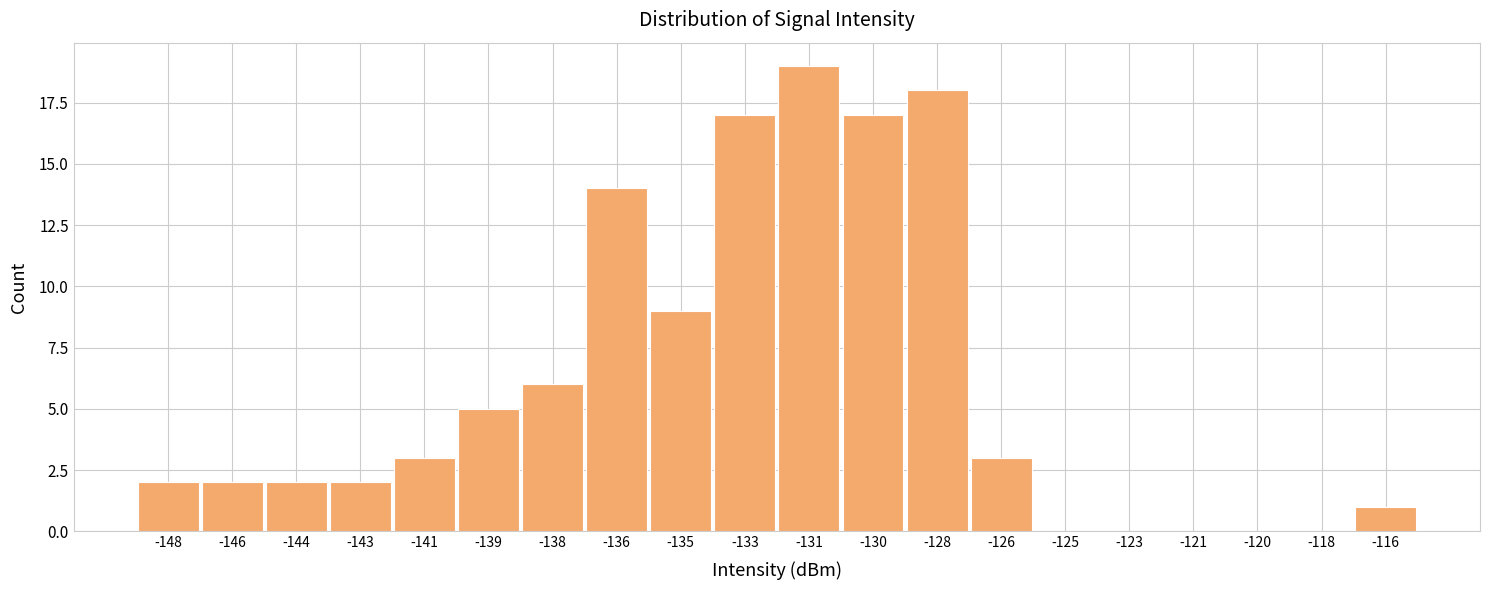

Reading left to right, transcribe all the data shown in this chart.

-148=2	-146=2	-144=2	-143=2	-141=3	-139=5	-138=6	-136=14	-135=9	-133=17	-131=19	-130=17	-128=18	-126=3	-125=0	-123=0	-121=0	-120=0	-118=0	-116=1